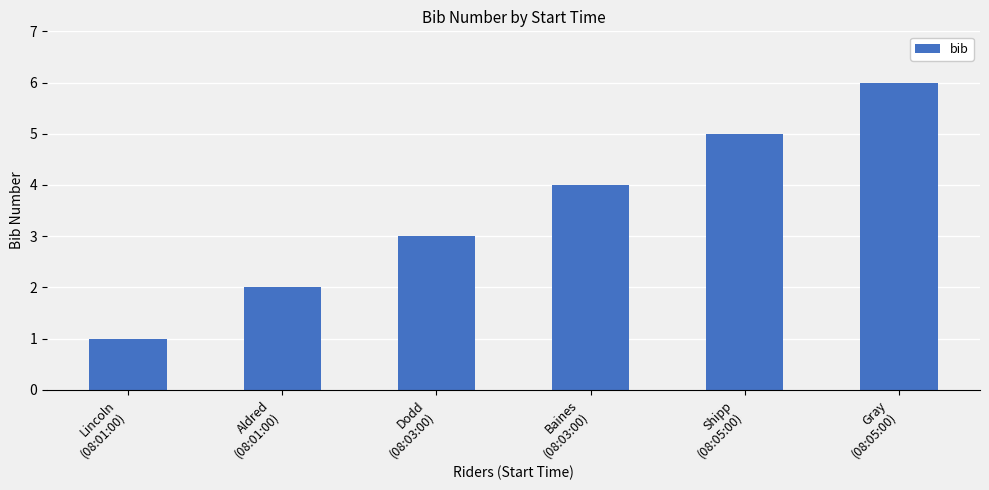

How many bars are there in total?

6